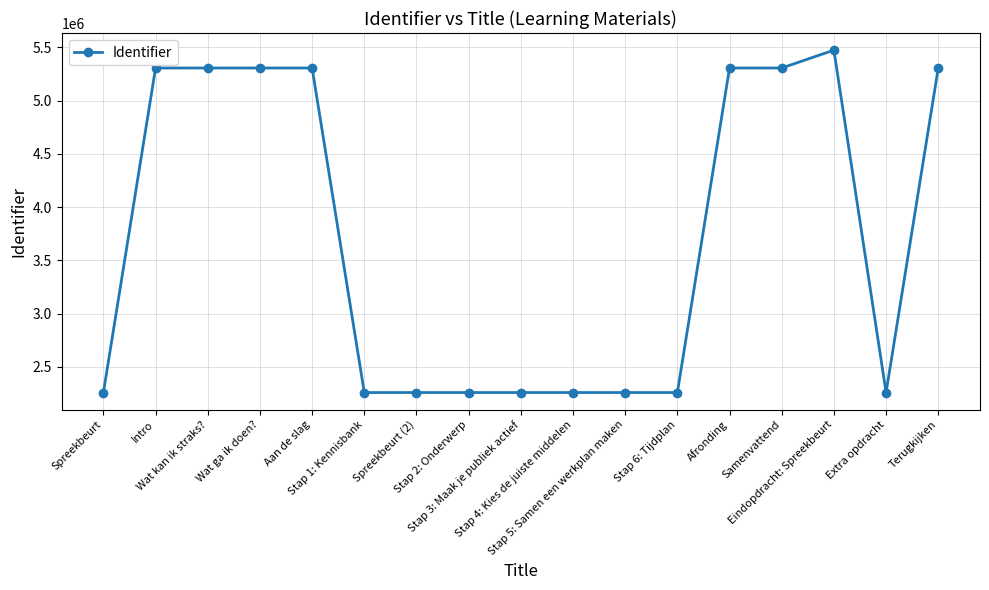

Is this an area chart (filled region under the line)?

No